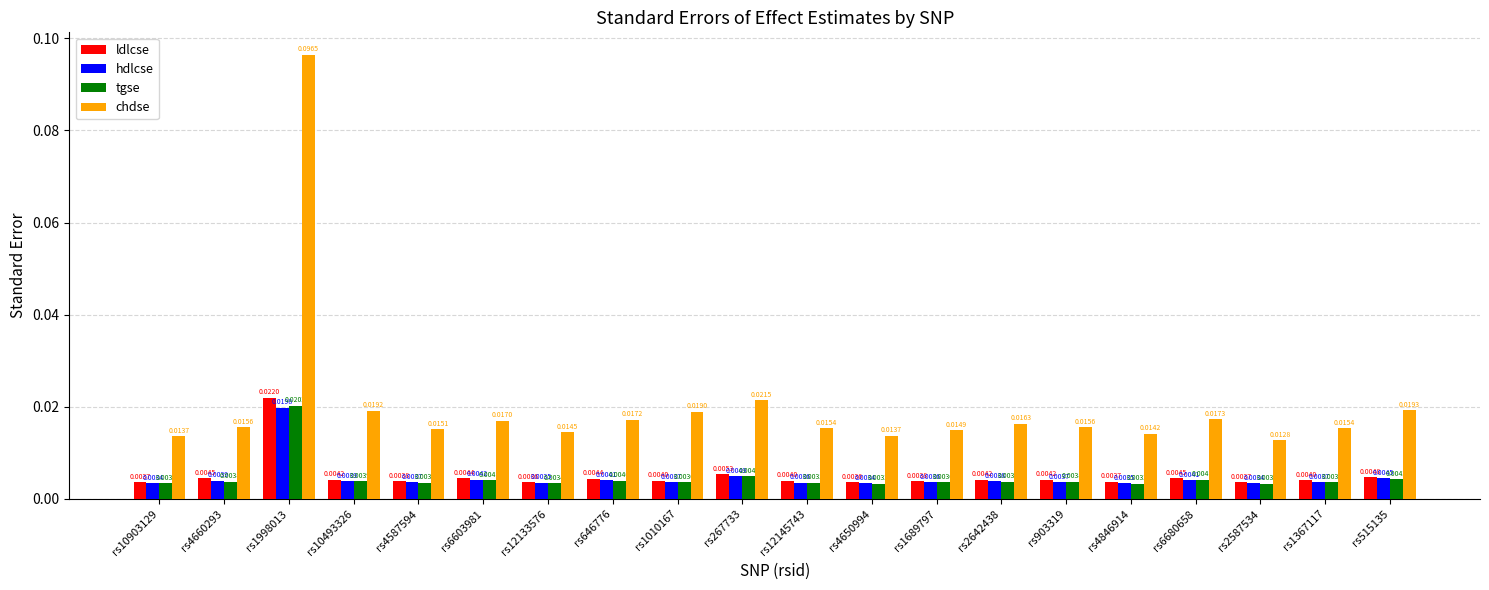

What position from the right is rs1367117?

2